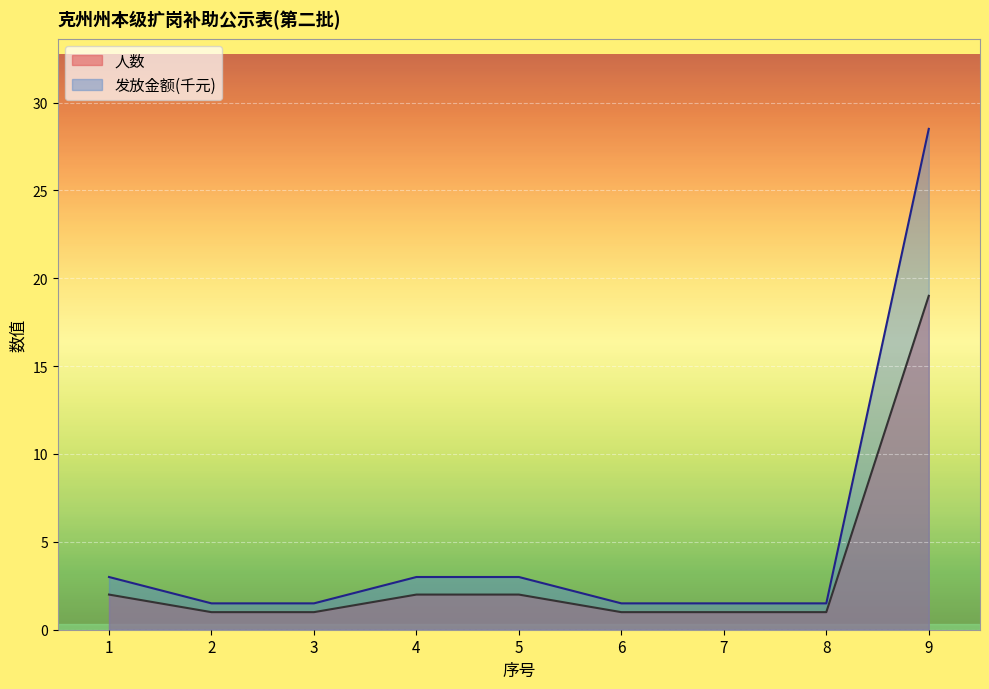

How many lines are shown in the chart?

2